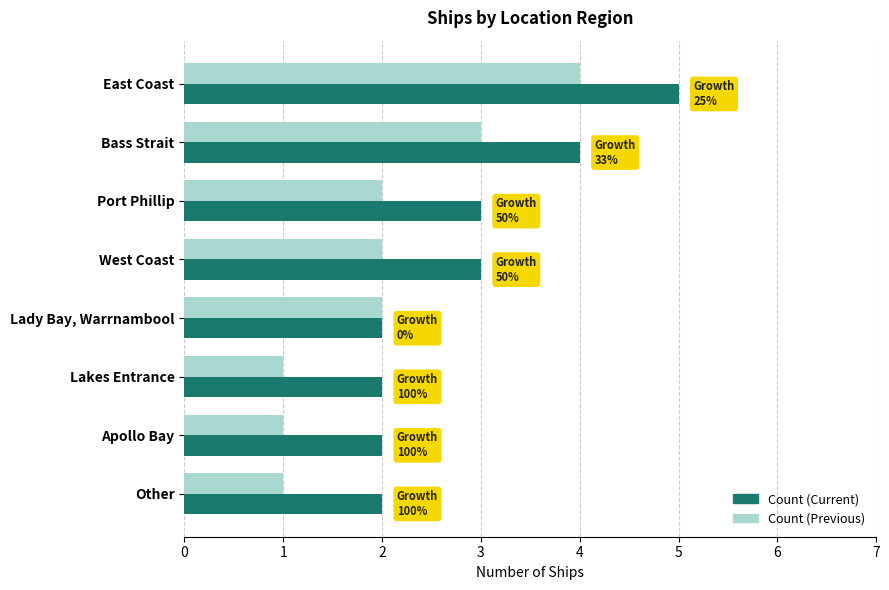

What is the approximate value of Count (Current) at Bass Strait?

4